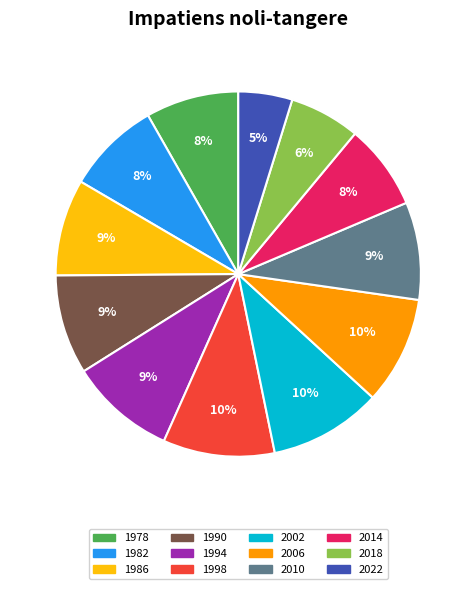

To the nearest percent, what is the difference between the largest and smallest slice percentages?

5%